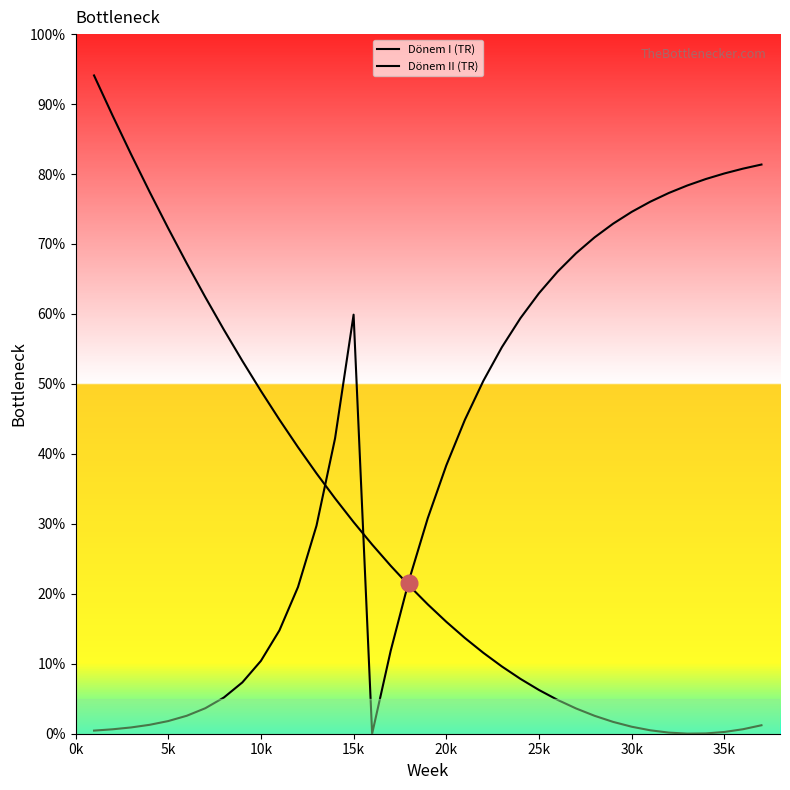

What is the value of the Dönem II (TR) point at the 19th from the left?

30.8